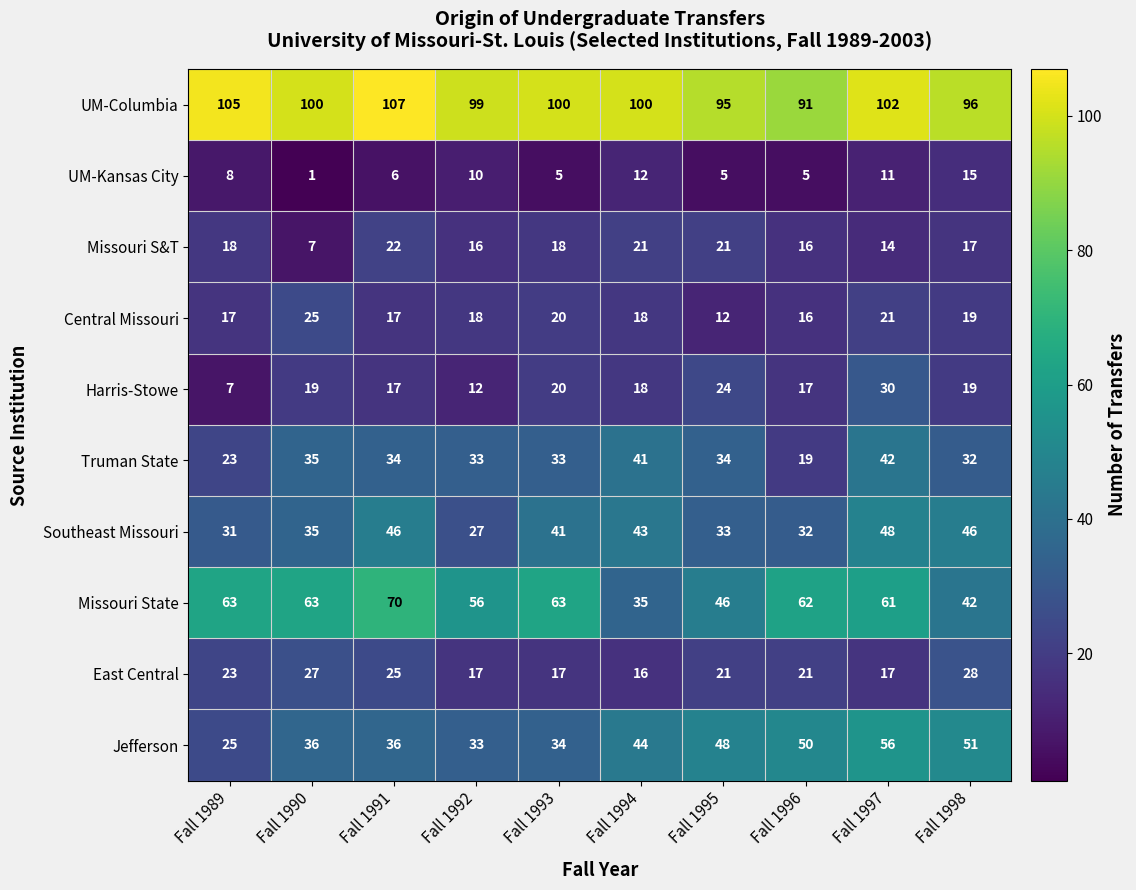

What is the spread (max minus min) of values at Fall 1994?

88